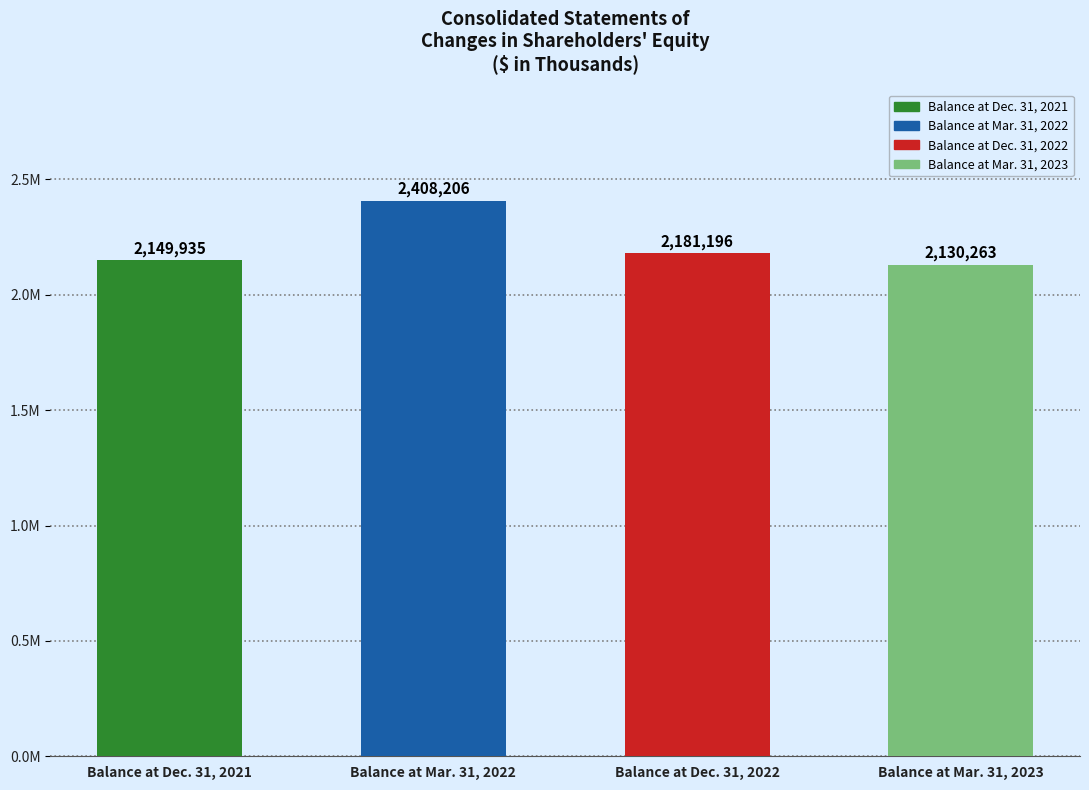

Which category has the lowest value across all series?

Balance at Mar. 31, 2023